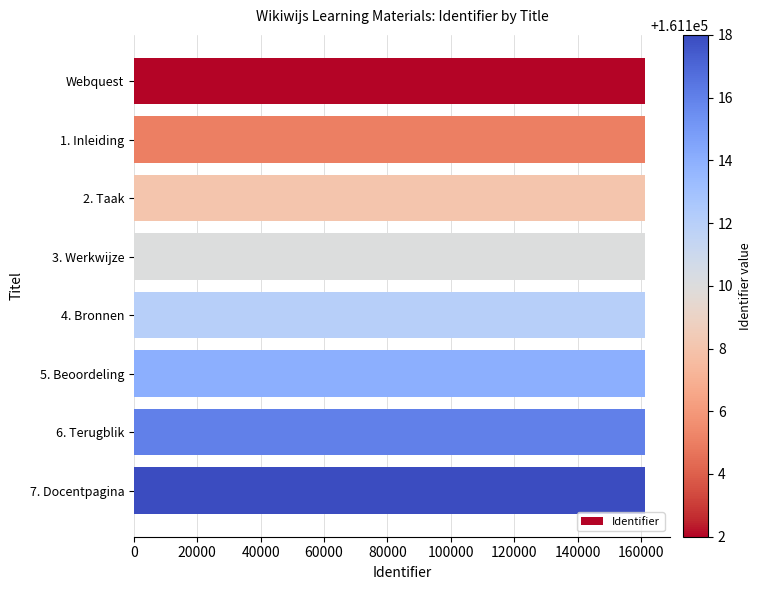

What is the value of the 2nd bar from the top?

161105